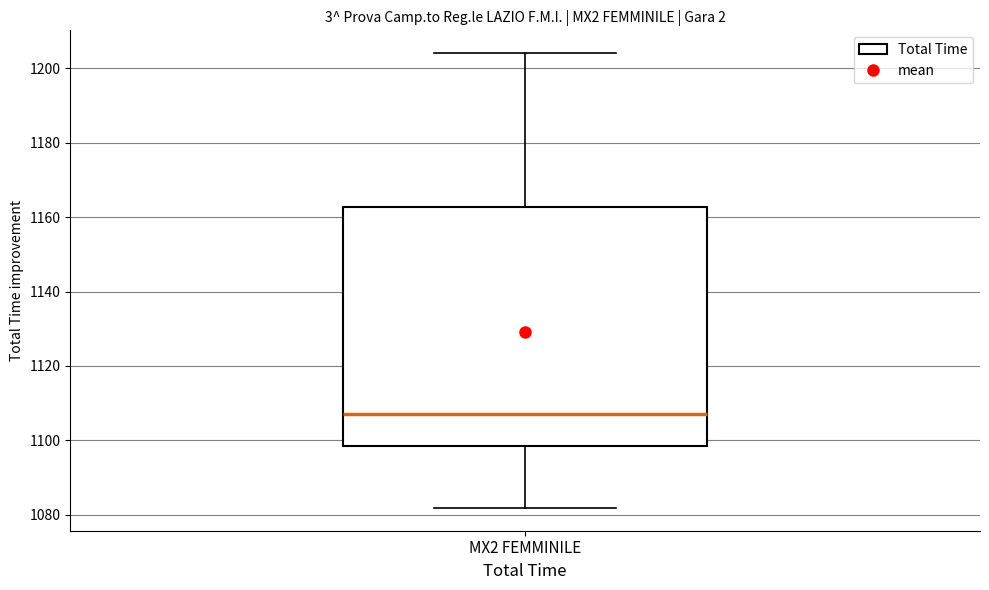

Read this box plot against the y-axis: the position of the median line, the range covered by the box, and the ends of both whiskers. The values are not printed on the chart, so give them approximately, as read against the axis.

median 1108, box 1098 to 1162, whiskers 1082 to 1204